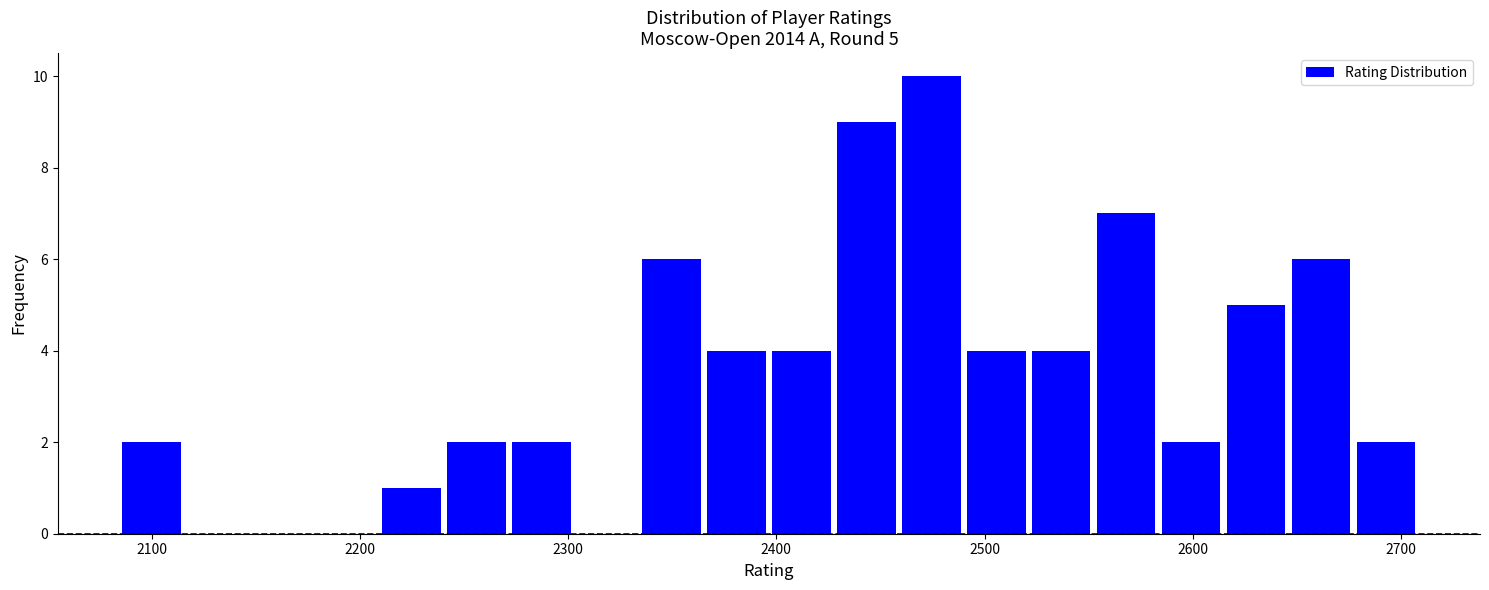

Around what value on the x-axis is the tallest bar? Give the approximate position of its centre, as read against the axis.

2470